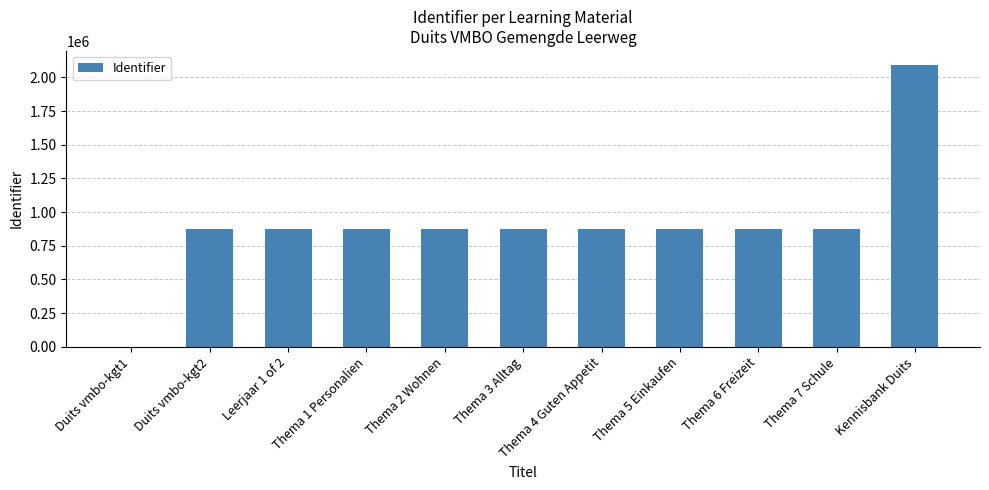

What is the sum of all values?

9959569